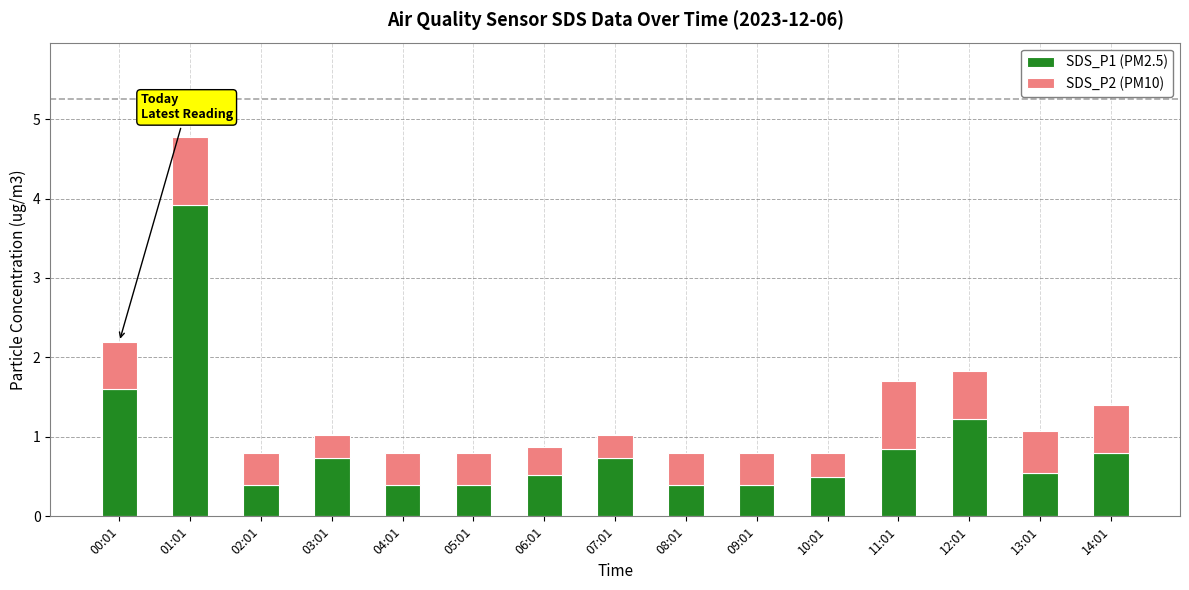

What is the minimum value for SDS_P1 (PM2.5)?

0.4